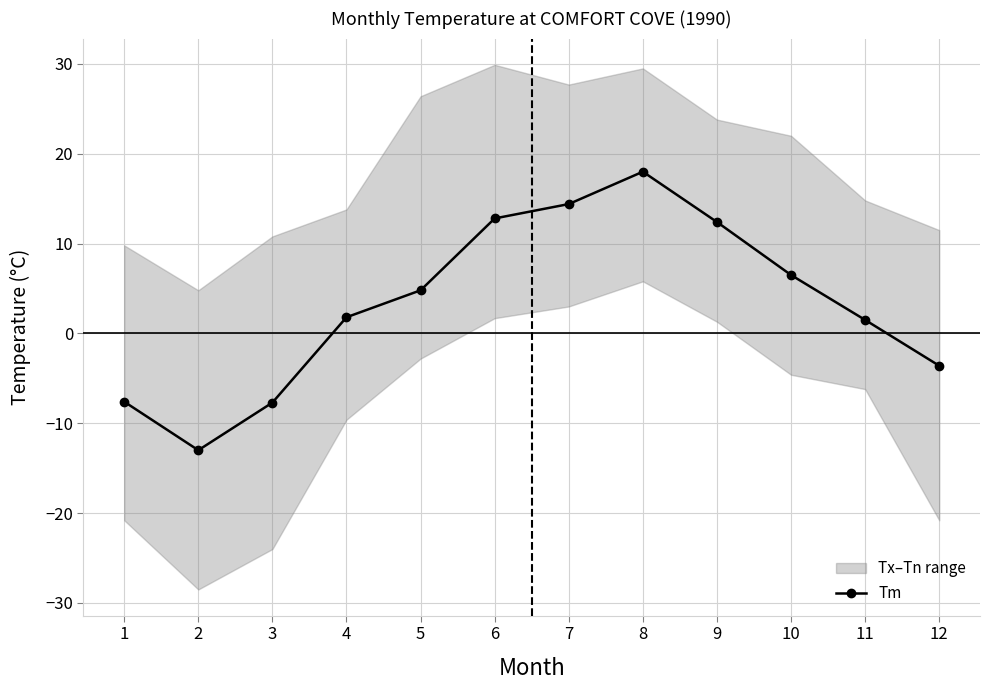

Does the chart display data point markers on the line(s)?

Yes